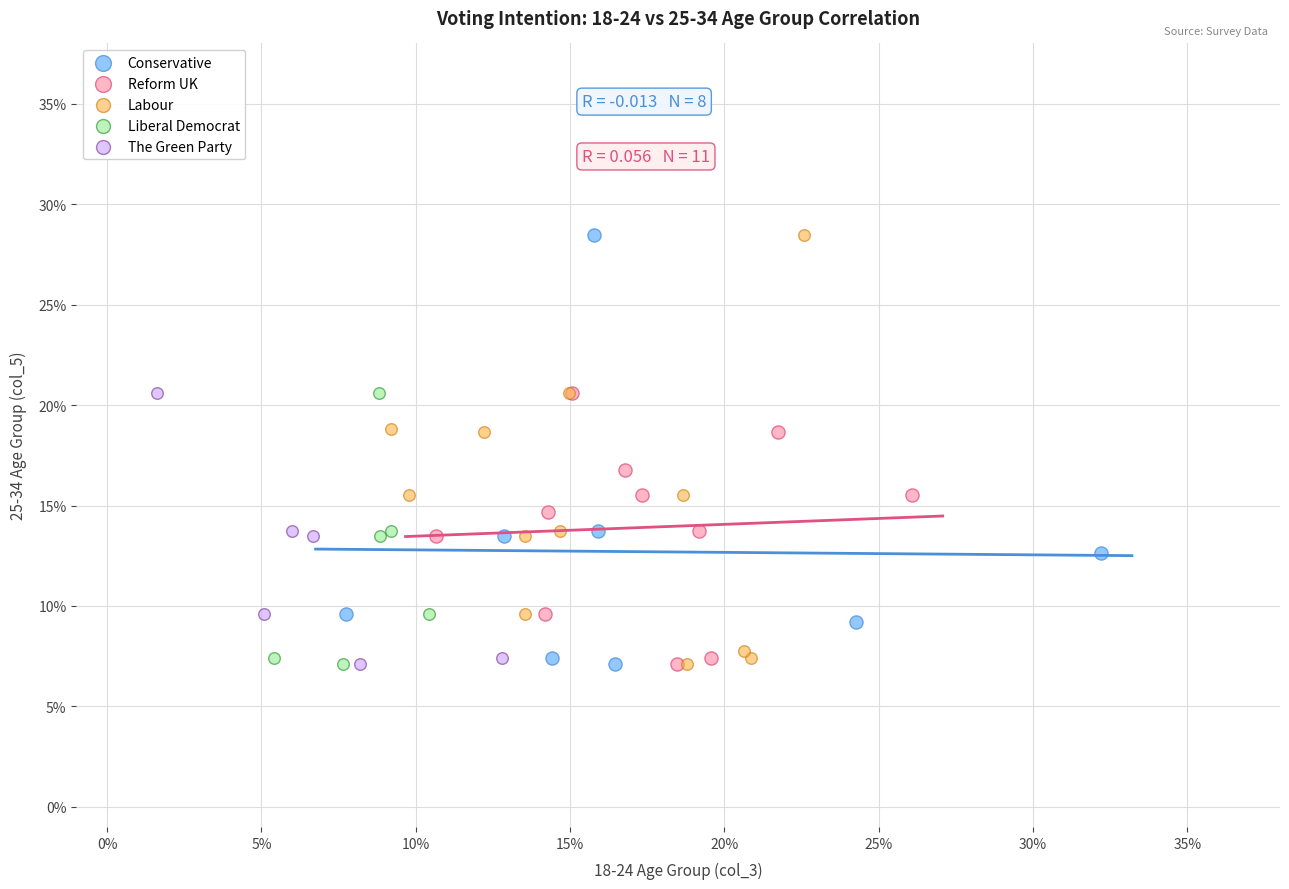

What are all the series names shown in the legend?

Conservative, Reform UK, Labour, Liberal Democrat, The Green Party